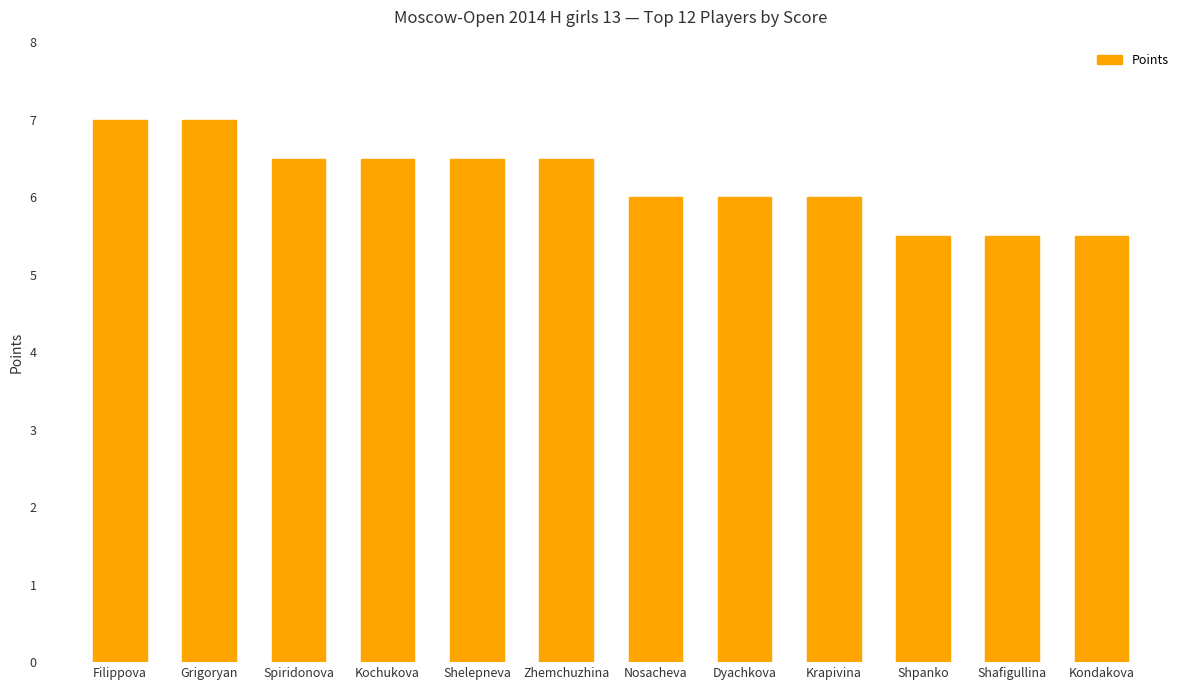

What is the sum of the values at Kochukova and Zhemchuzhina?

13.0